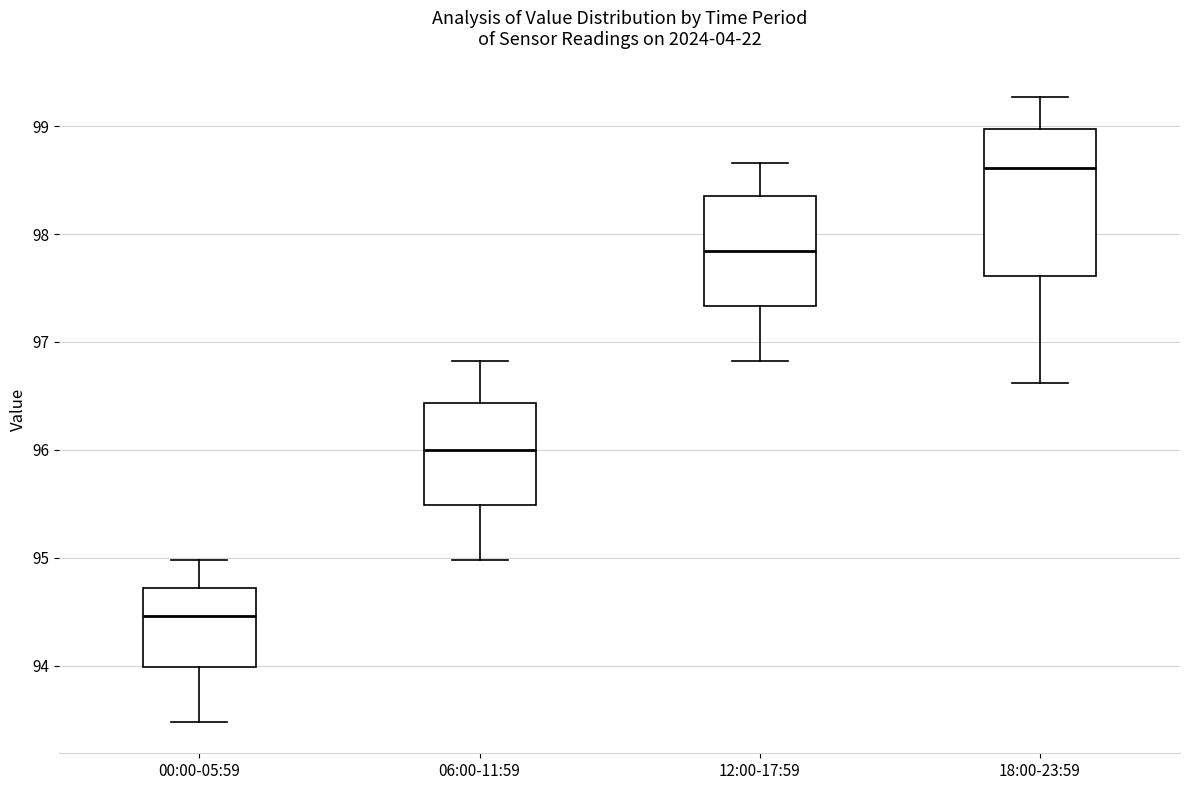

Where is the lower edge of the box for 12:00-17:59 on the y-axis? The values are not printed on the chart, so give them approximately, as read against the axis.

97.3